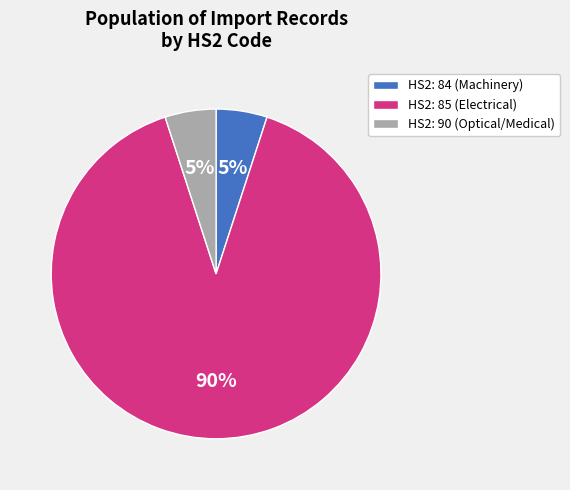

Which slice is the largest?

HS2: 85 (Electrical)